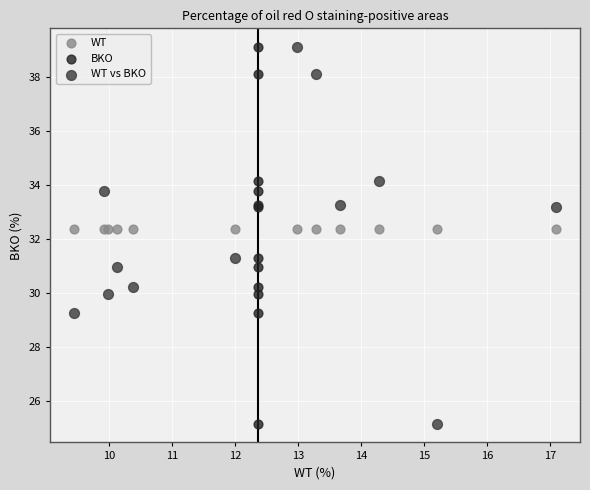

What are all the series names shown in the legend?

WT, BKO, WT vs BKO